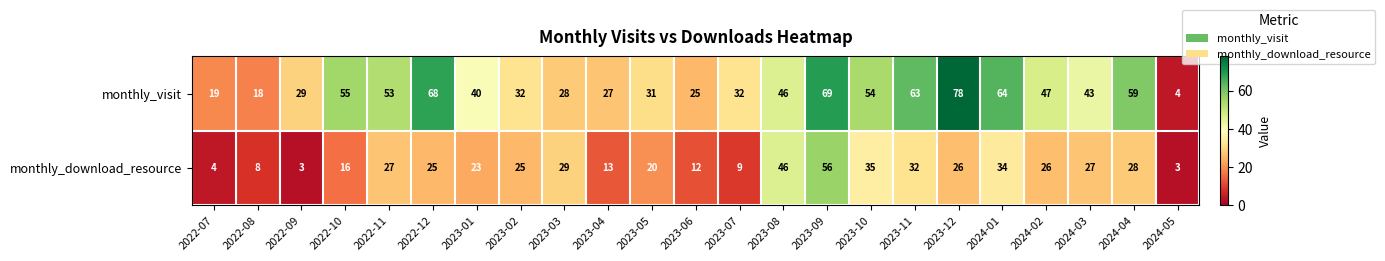

At which category is the sum across all series the highest?

2023-09